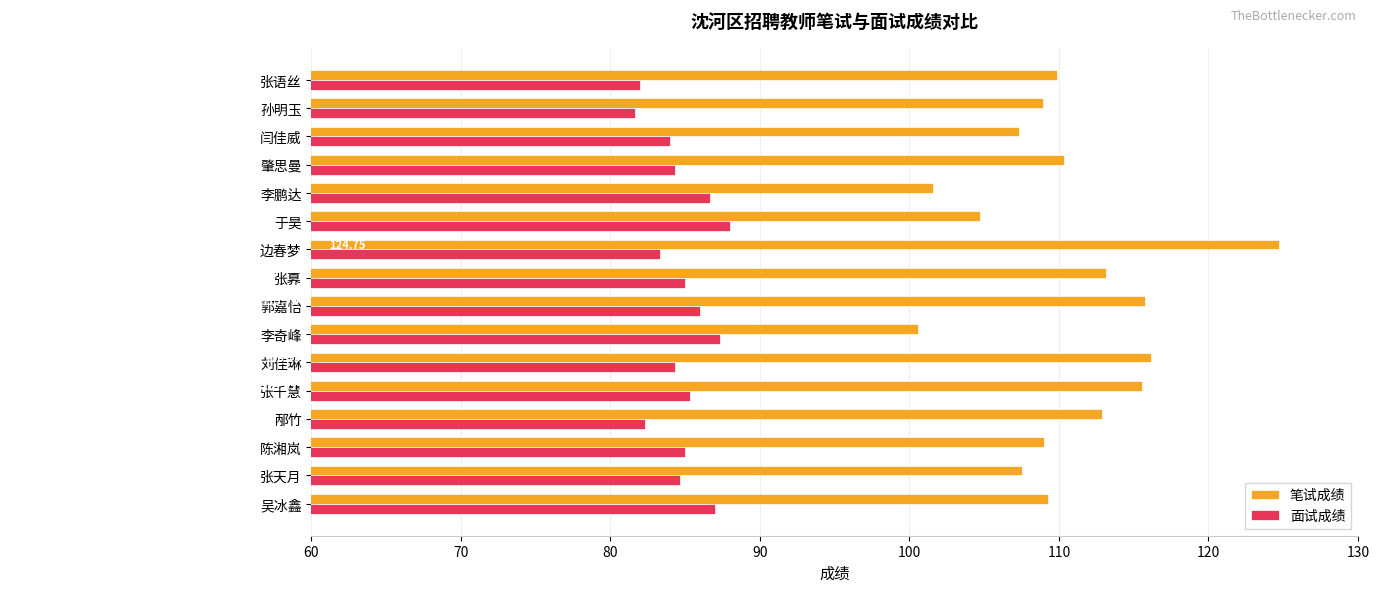

Which series has the largest total across all categories?

笔试成绩